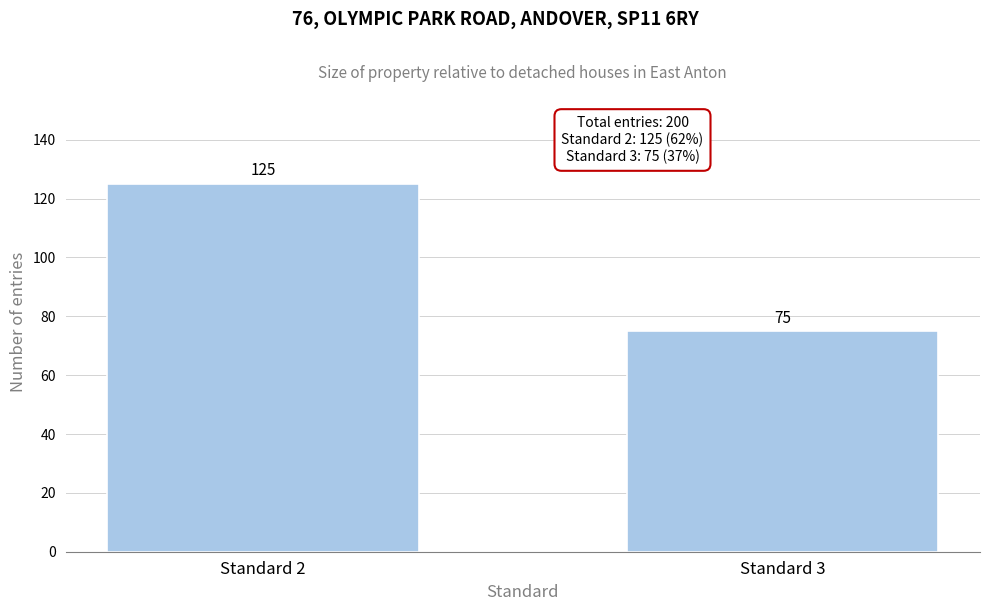

Reading left to right, list all the values displayed in this chart.

125	75